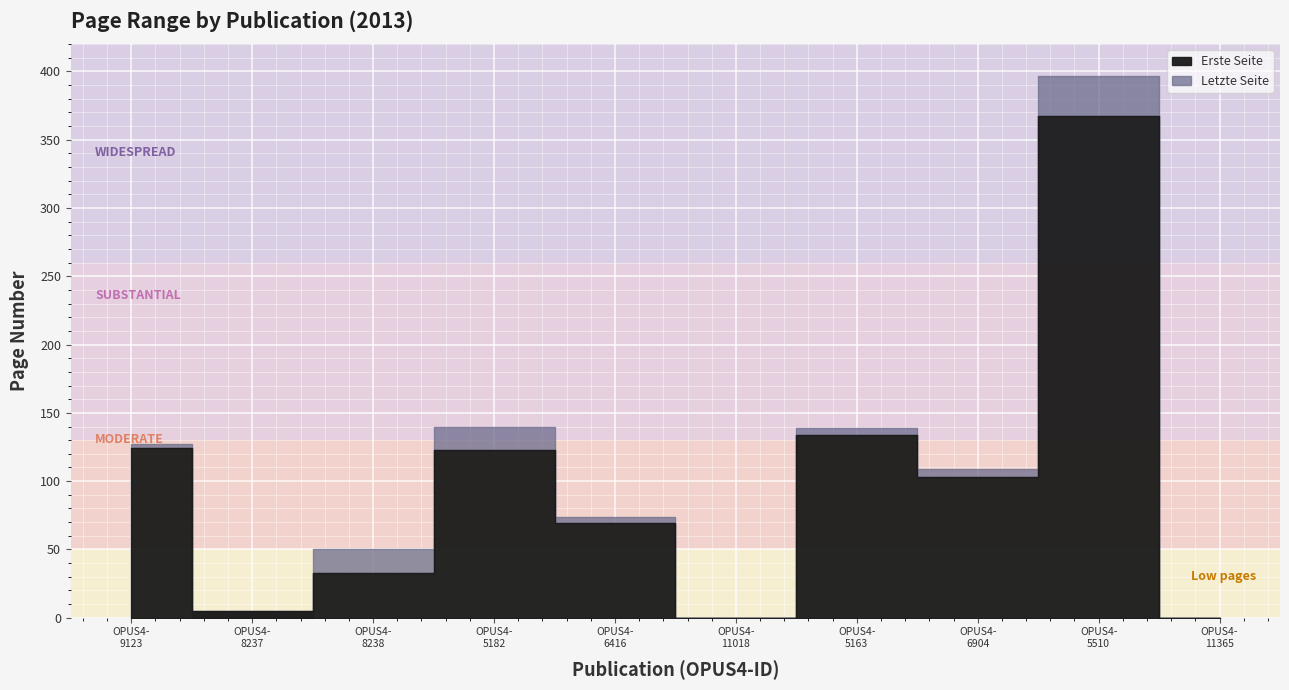

At which category does Erste Seite reach its first local valley?

OPUS4-8237